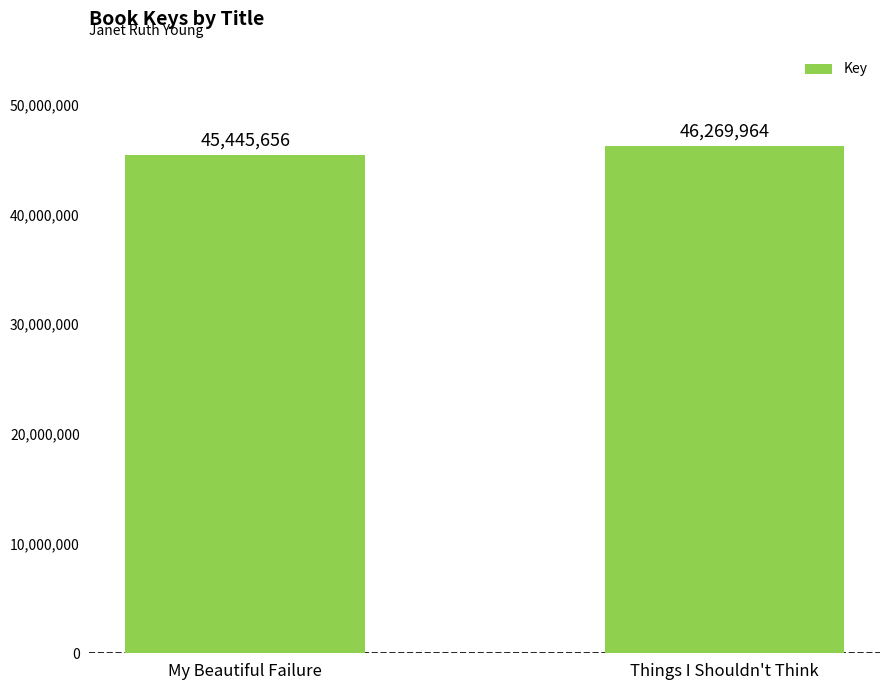

How many bars are there in total?

2